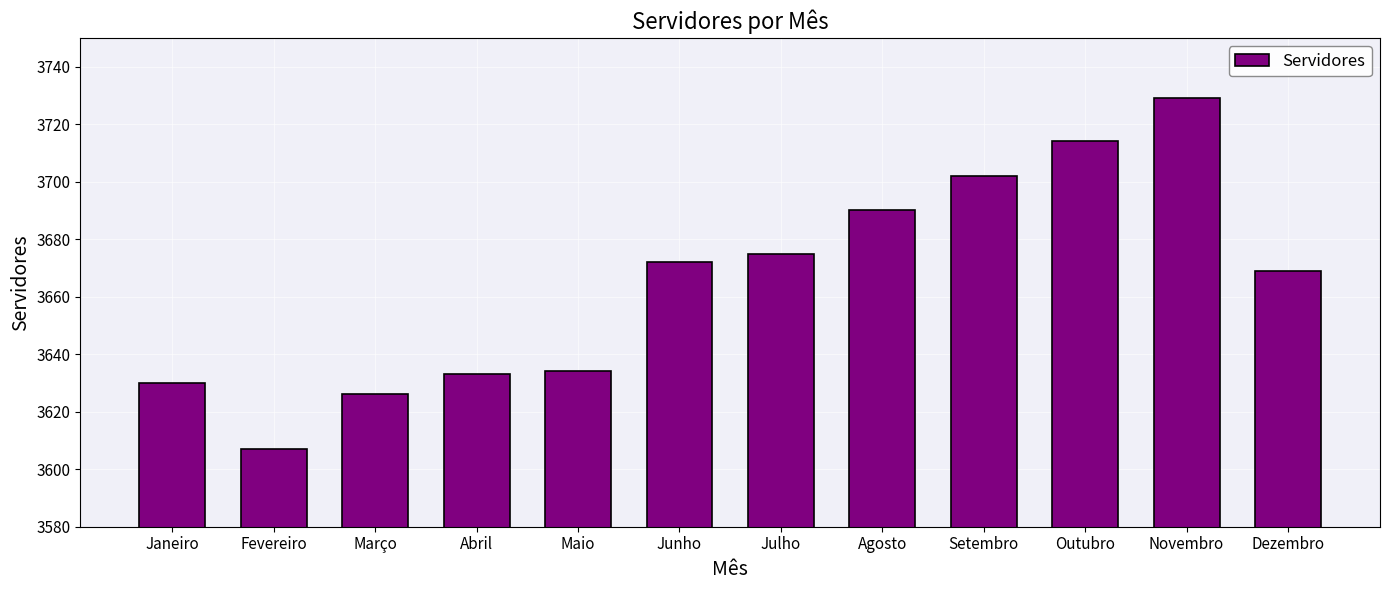

Does the chart contain stacked bars?

No